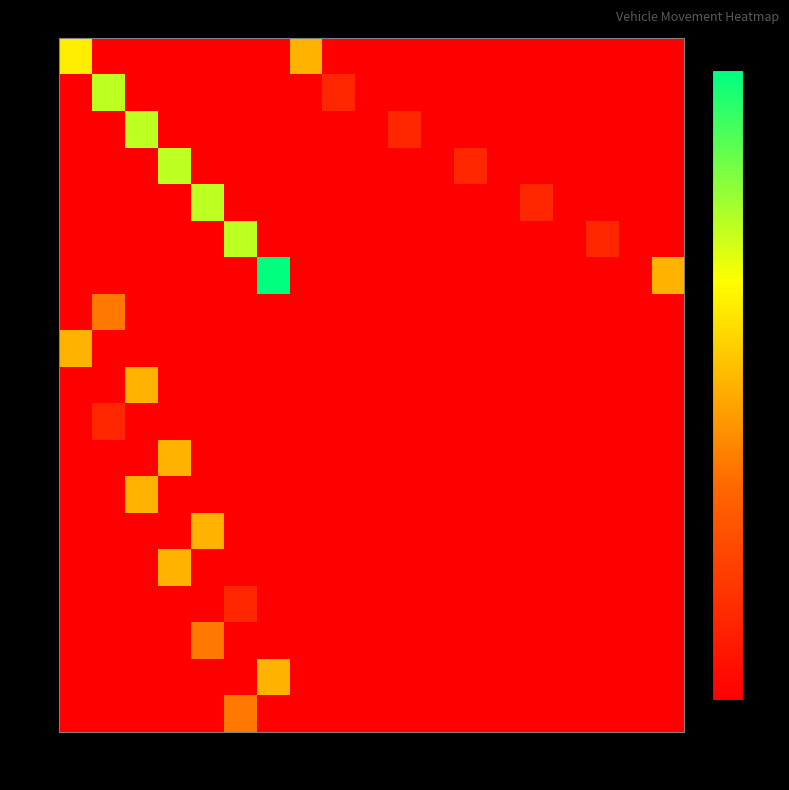

Between 18 and 4, which is larger?

18